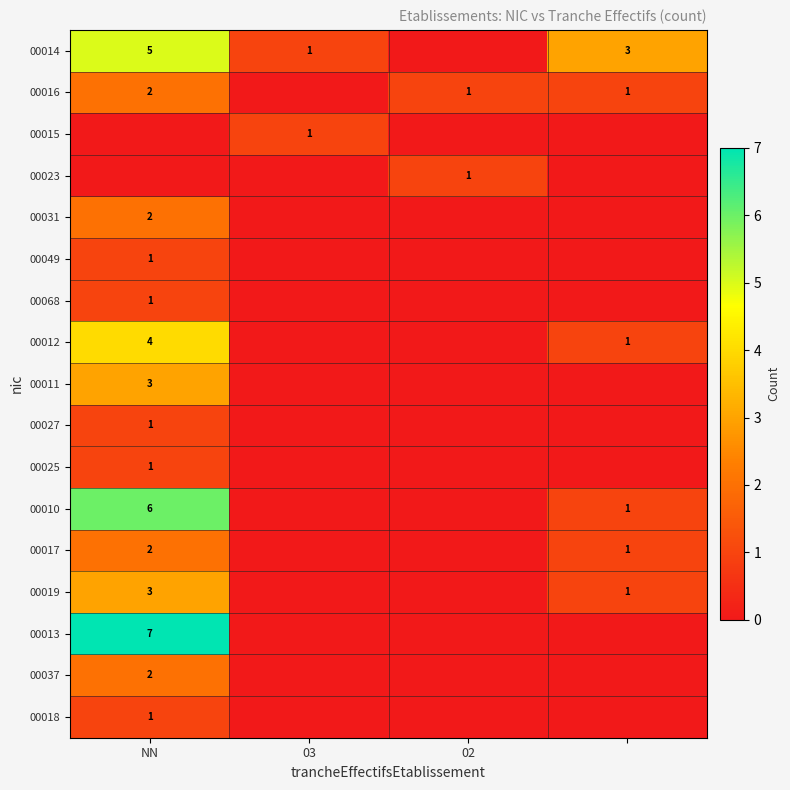

The 00025 series shows 0 at NN. True or false?

False